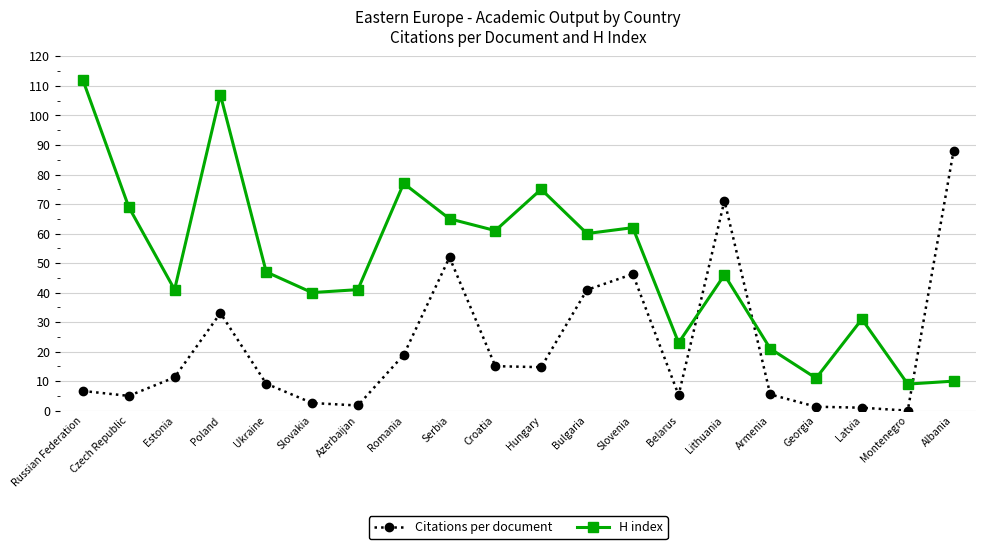

At Belarus, list the series in order from largest to smallest.

H index, Citations per document